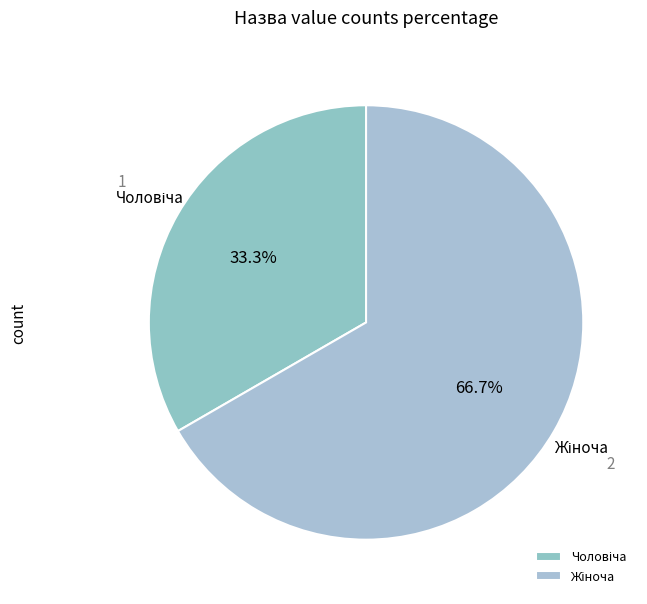

Is there a majority slice in this chart?

Yes